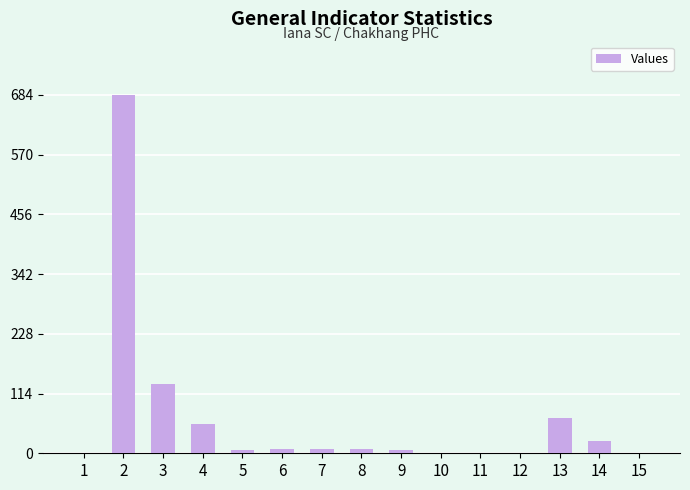

What is the change in value from 3 to 10?

-131